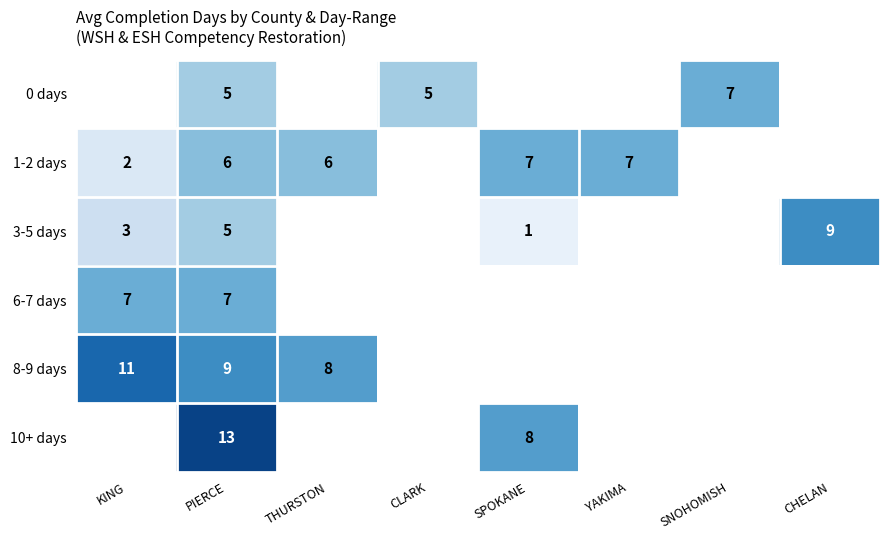

True or false: 6-7 days has a value of 3 at KING.

False